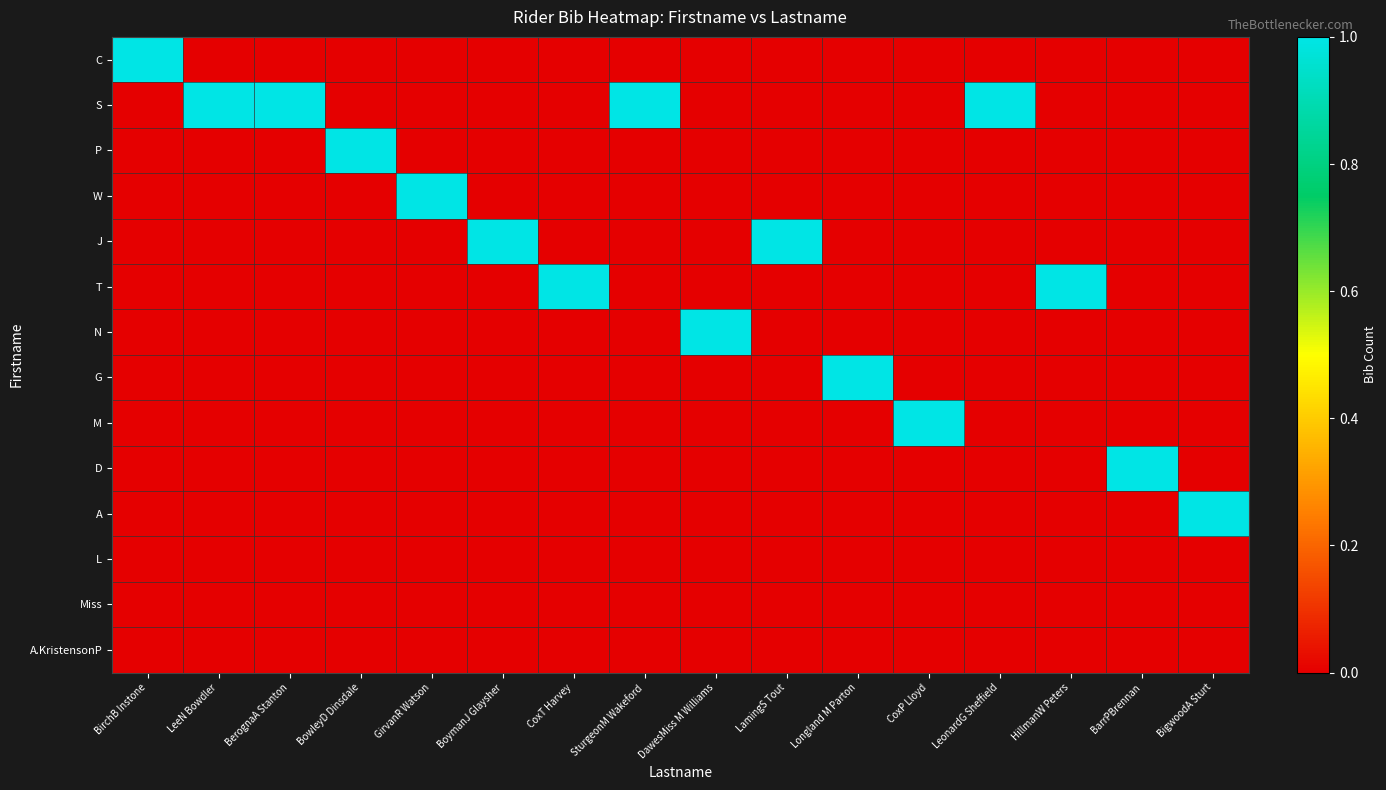

Rank the series at BowleyD Dinsdale from highest to lowest value.

P, C, S, W, J, T, N, G, M, D, A, L, Miss, A.KristensonP